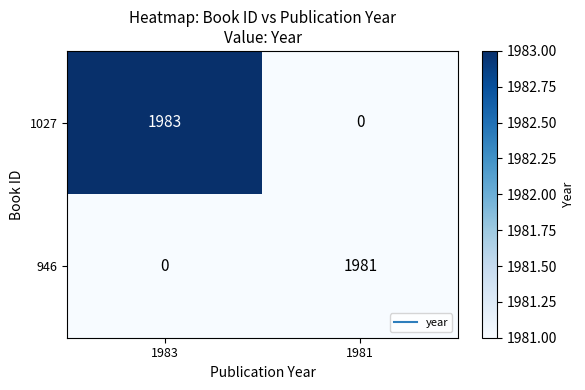

Reading left to right, list all the values displayed in this chart.

1027: 1983	0
946: 0	1981